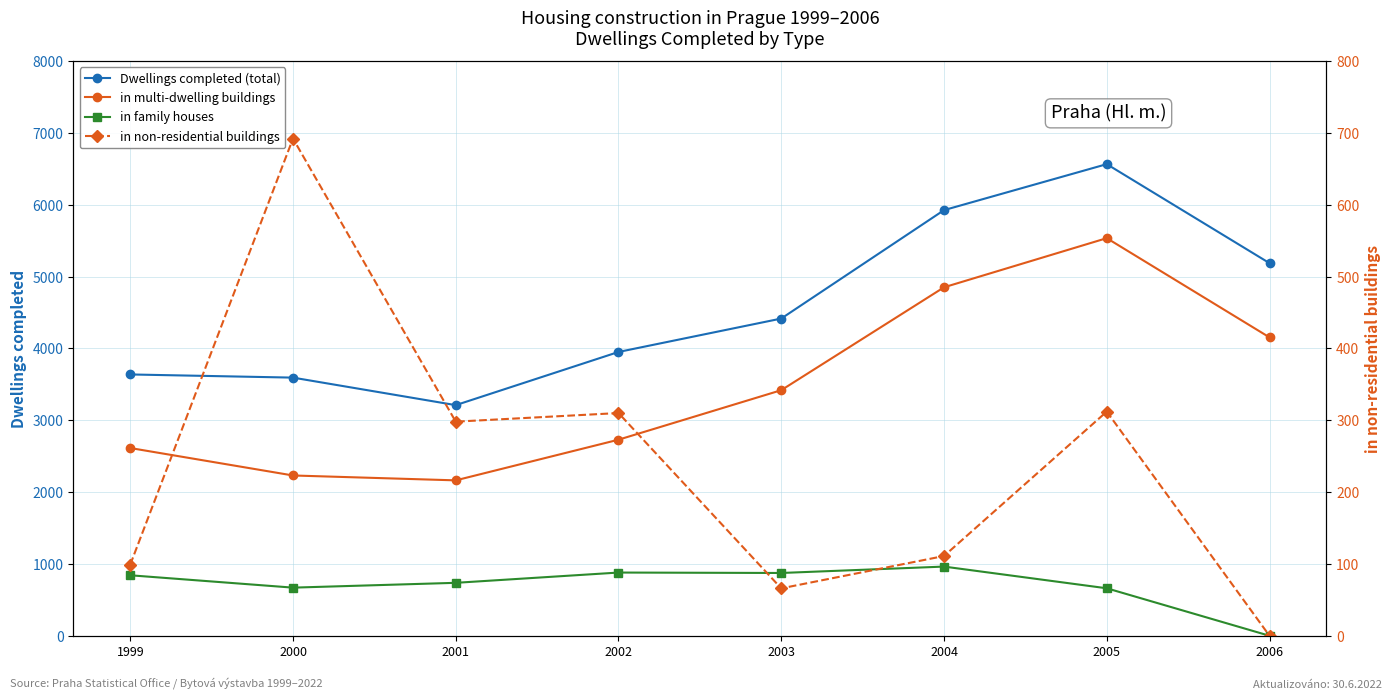

What is the highest value of the Dwellings completed (total) series?

6564